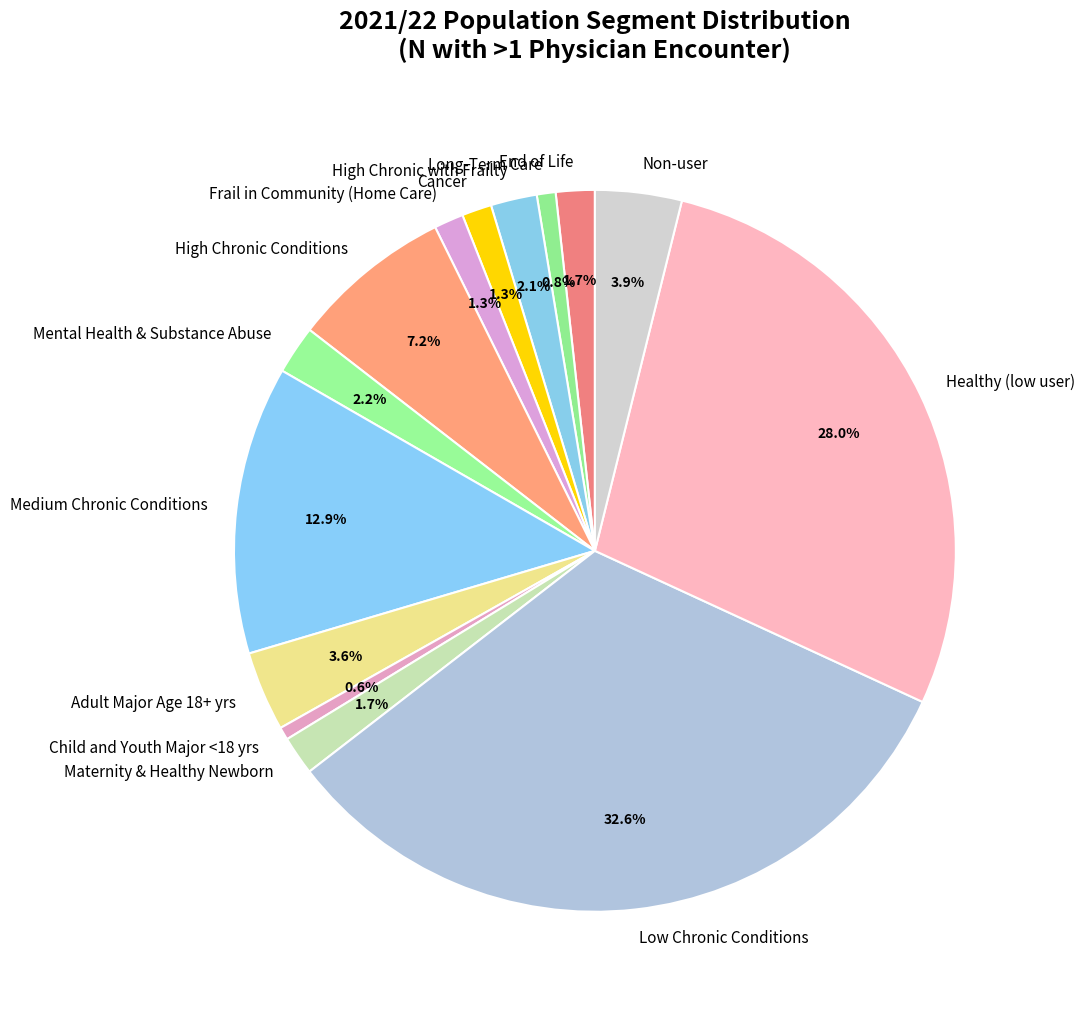

The High Chronic with Frailty slice represents 15% of the pie. True or false?

False